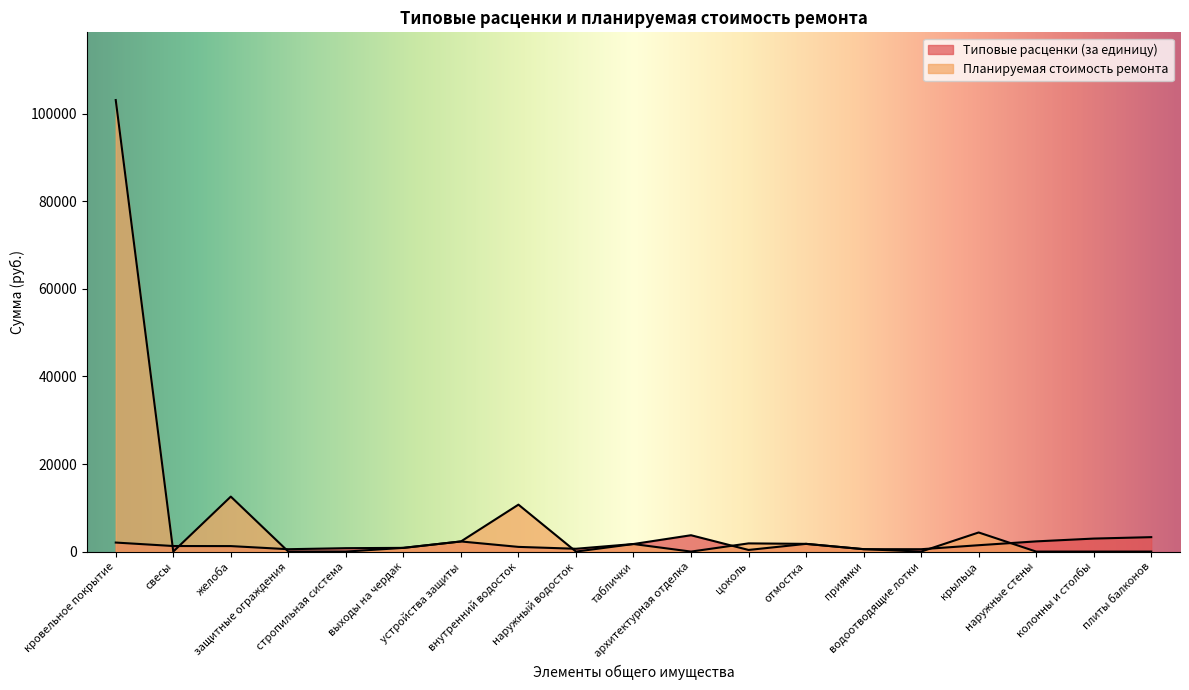

What is the label of the 10th point from the right?

таблички